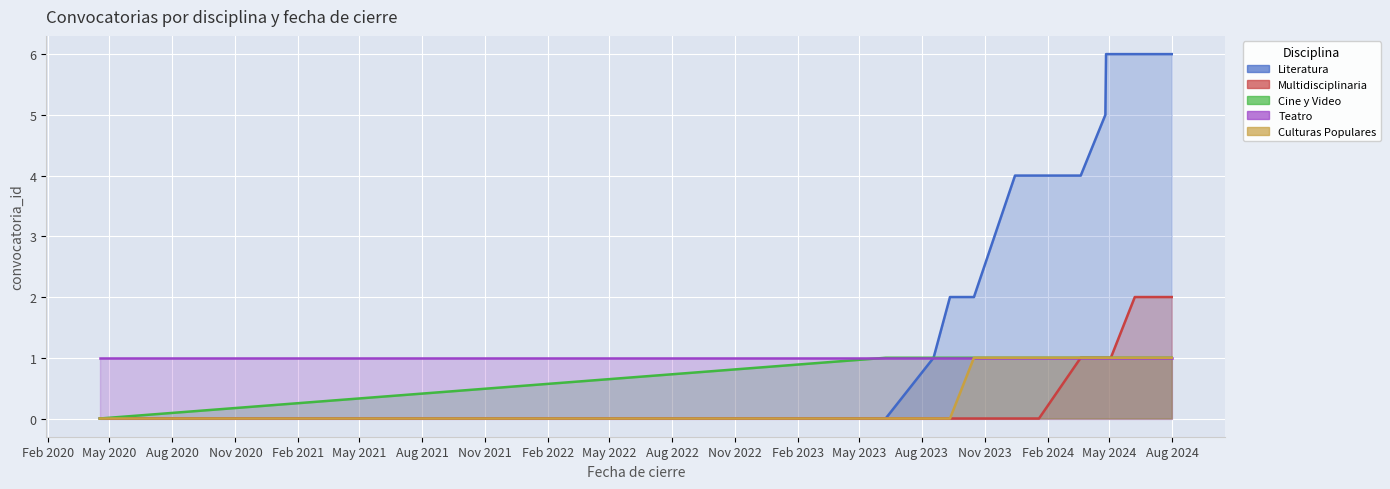

Which series has the widest spread of values?

Literatura